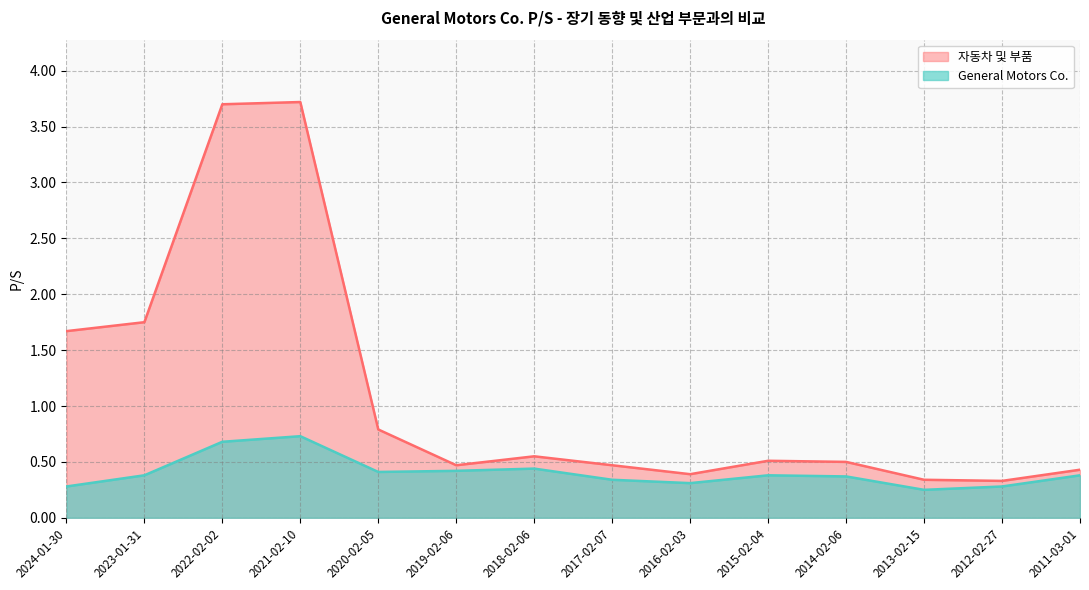

Which series has the largest range (max minus min)?

자동차 및 부품